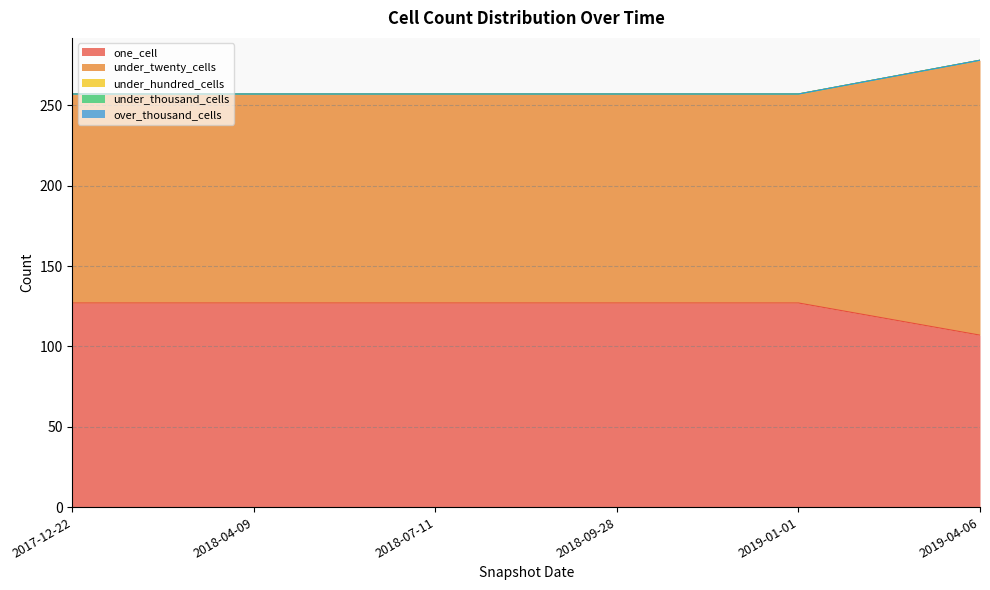

Does the chart display data point markers on the line(s)?

No